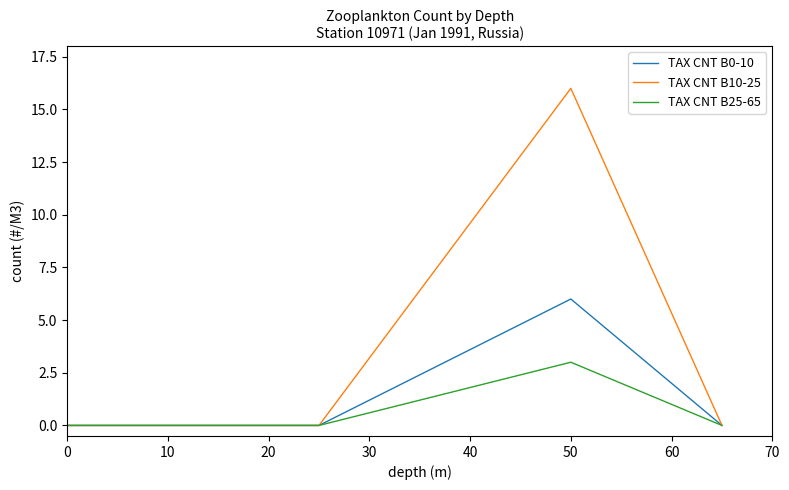

Which series has the largest total across all categories?

TAX CNT B10-25